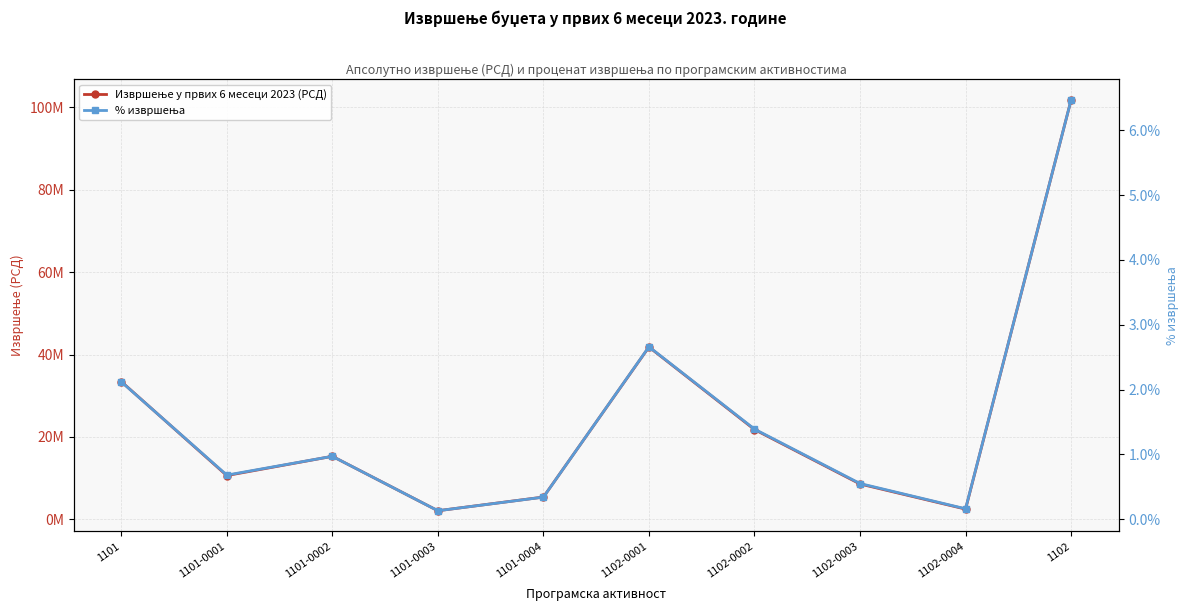

At which label does % извршења reach its minimum?

1101-0003